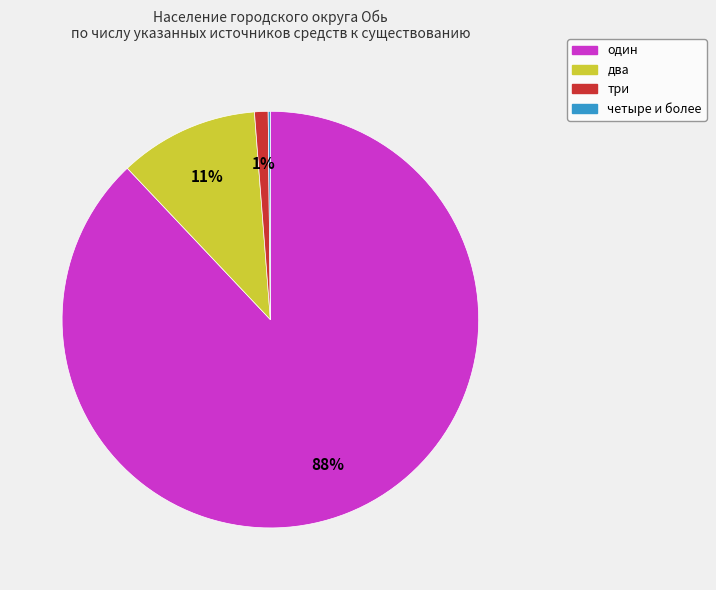

Is it true that два is 1% of the pie?

False